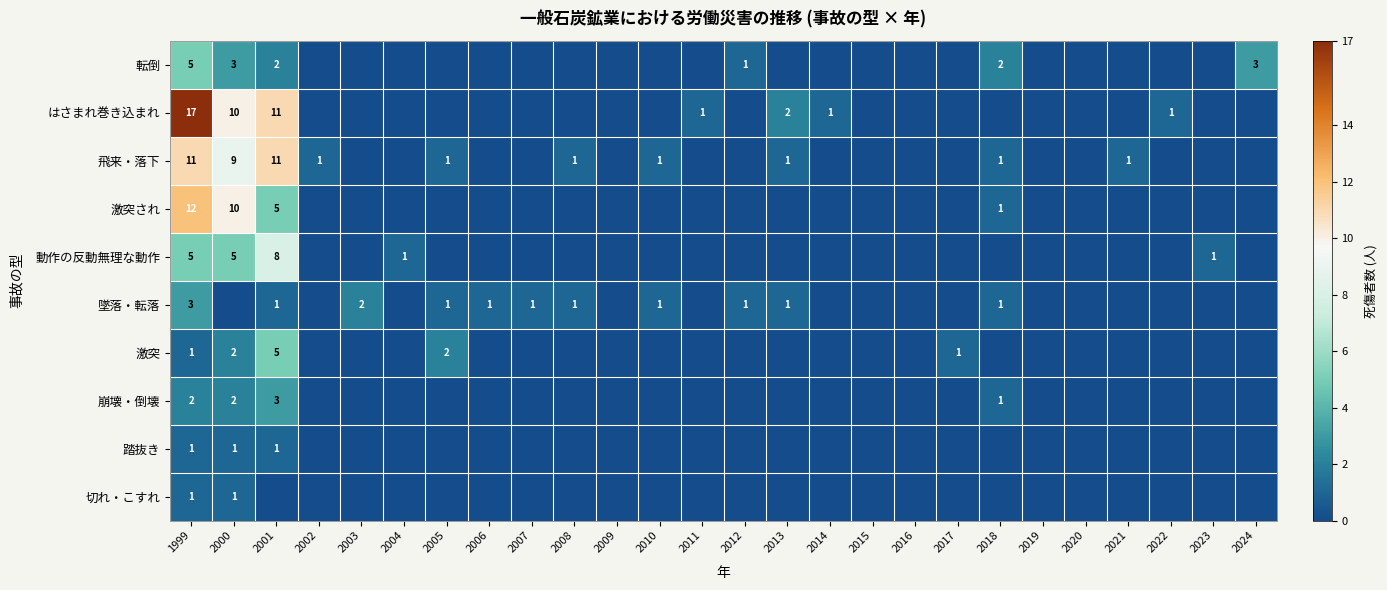

True or false: 崩壊・倒壊 has a value of 2 at 1999.

True